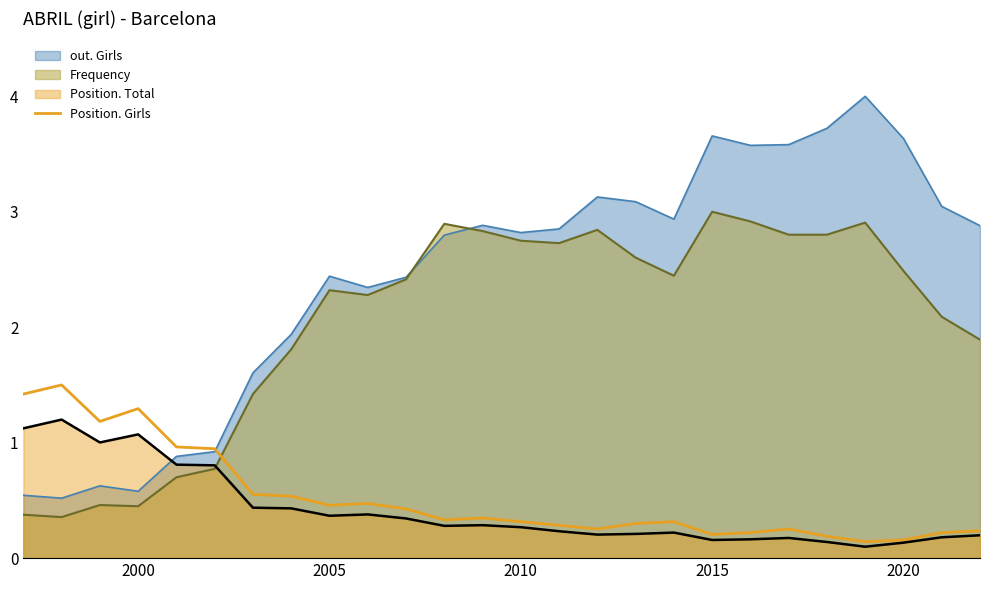

Reading right to left, transcribe all the data shown in this chart.

0.2	0.2	0.2	0.1	0.2	0.3	0.2	0.2	0.3	0.3	0.3	0.3	0.3	0.3	0.3	0.4	0.5	0.5	0.5	0.6	0.9	1.0	1.3	1.2	1.5	1.4